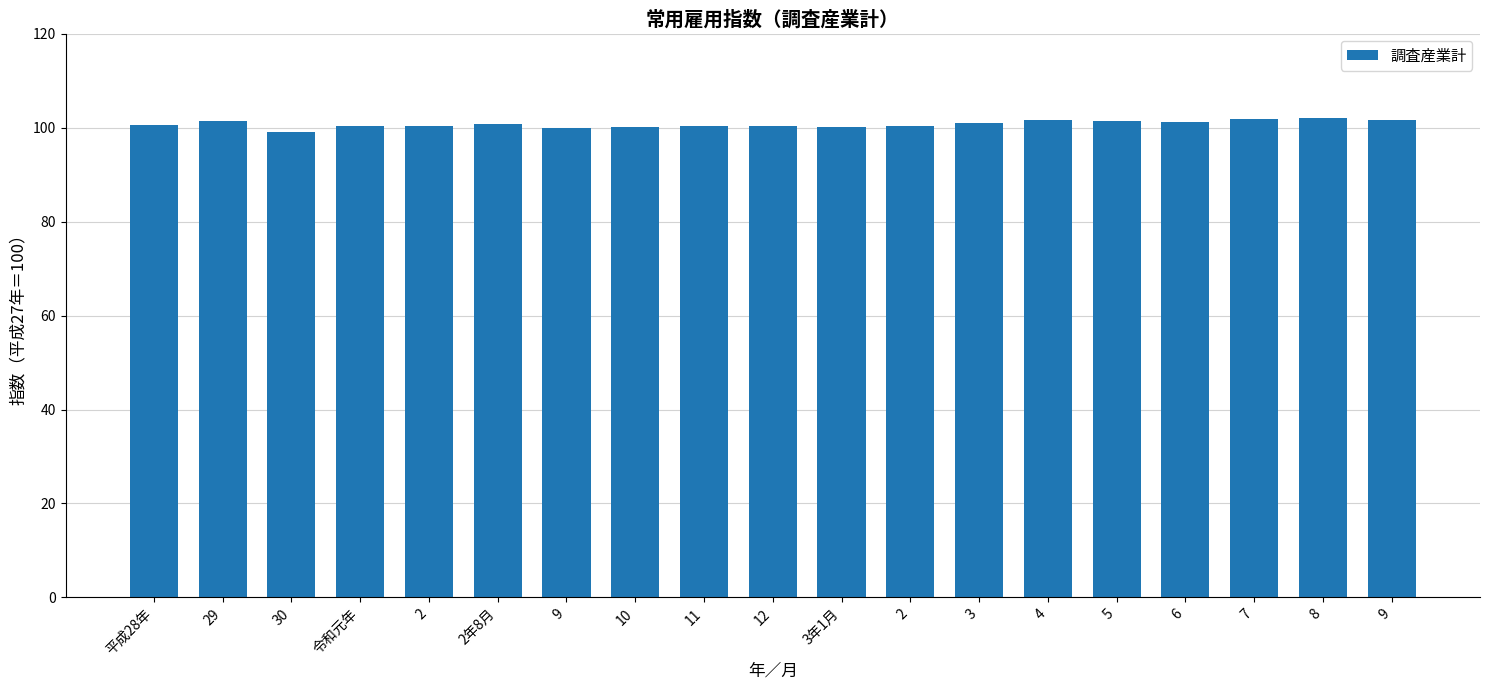

How many bars are there in total?

19